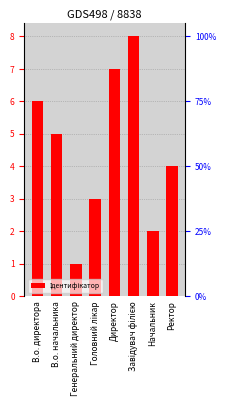

What value does the data have at Головний лікар?

3